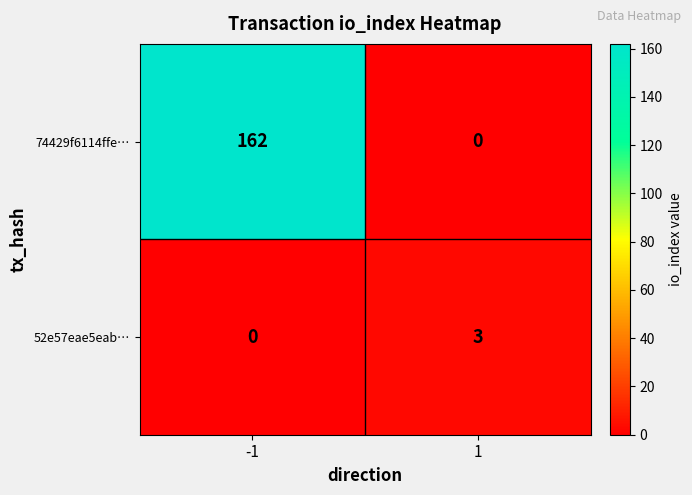

At which category does the chart reach its peak across all series?

-1